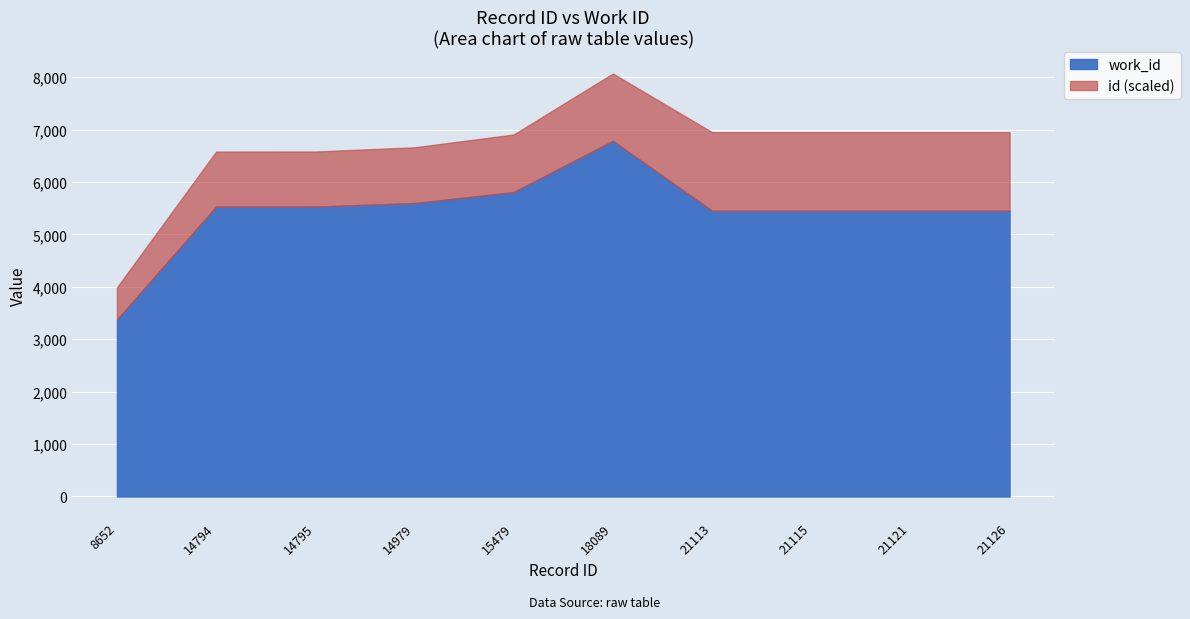

True or false: id has more than 1 interior local peaks.

False